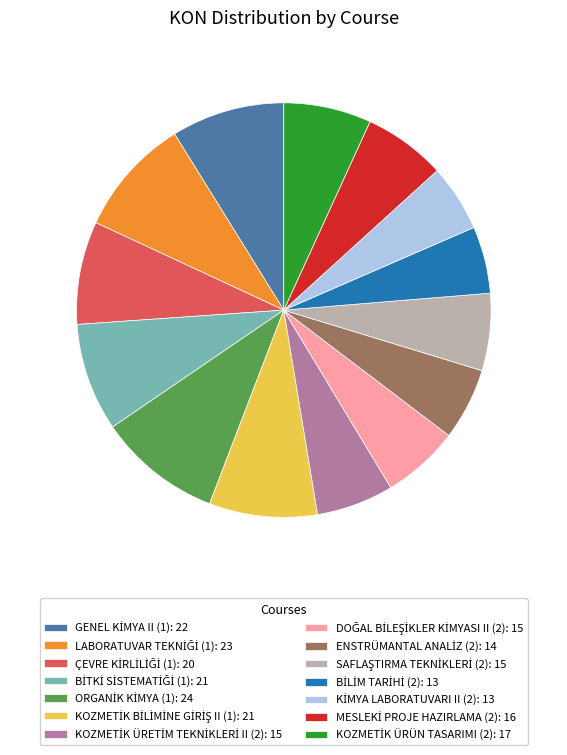

Is there a majority slice in this chart?

No